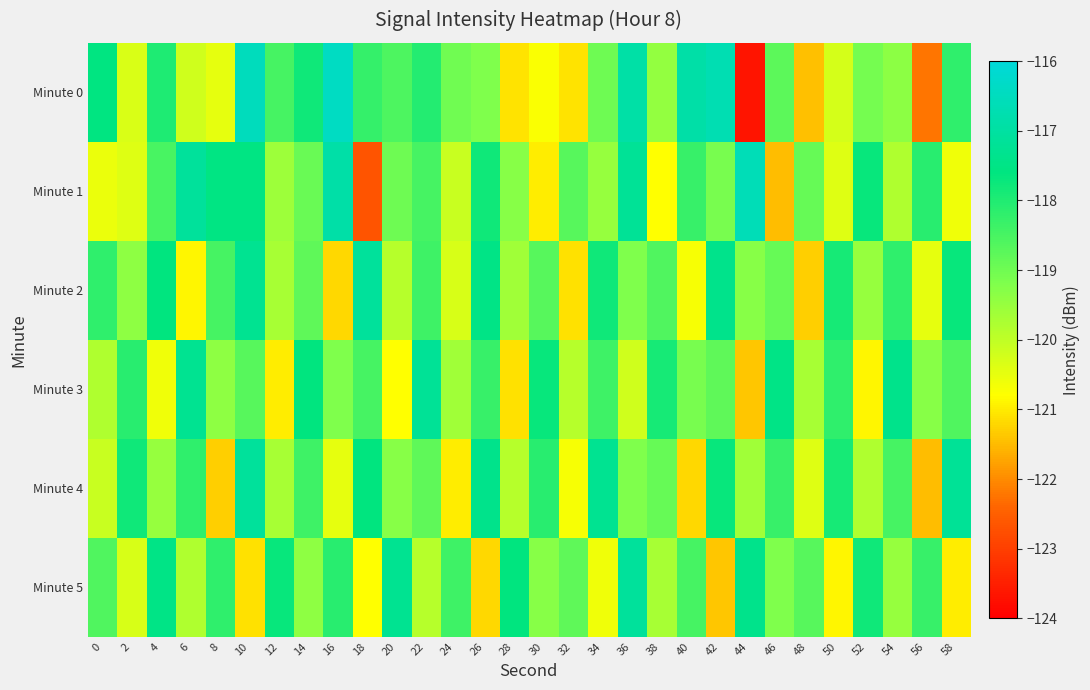

Reading right to left, transcribe all the data shown in this chart.

Minute 0: 58=-118.2	56=-122.2	54=-119.4	52=-119.1	50=-120.3	48=-121.5	46=-118.8	44=-123.7	42=-116.7	40=-116.9	38=-119.5	36=-116.9	34=-119.0	32=-121.1	30=-120.7	28=-121.1	26=-119.2	24=-119.0	22=-118.1	20=-118.6	18=-118.3	16=-116.4	14=-117.8	12=-118.5	10=-116.5	8=-120.5	6=-120.2	4=-118.0	2=-120.3	0=-117.6
Minute 1: 58=-120.6	56=-118.1	54=-119.8	52=-117.7	50=-120.4	48=-118.9	46=-121.5	44=-116.6	42=-119.1	40=-118.3	38=-120.8	36=-117.2	34=-119.5	32=-118.7	30=-121.0	28=-119.3	26=-117.8	24=-120.1	22=-118.5	20=-119.0	18=-122.7	16=-116.9	14=-118.9	12=-119.6	10=-117.5	8=-117.5	6=-117.1	4=-118.5	2=-120.4	0=-120.5
Minute 2: 58=-117.7	56=-120.5	54=-118.2	52=-119.5	50=-117.9	48=-121.3	46=-118.9	44=-119.3	42=-117.4	40=-120.7	38=-118.6	36=-119.2	34=-117.8	32=-121.1	30=-118.7	28=-119.6	26=-117.5	24=-120.3	22=-118.4	20=-119.9	18=-117.1	16=-121.2	14=-118.8	12=-119.7	10=-117.3	8=-118.5	6=-120.9	4=-117.6	2=-119.4	0=-118.2
Minute 3: 58=-118.6	56=-119.3	54=-117.4	52=-120.9	50=-118.2	48=-119.7	46=-117.5	44=-121.4	42=-118.8	40=-119.1	38=-117.9	36=-120.2	34=-118.4	32=-119.9	30=-117.7	28=-121.1	26=-118.3	24=-119.6	22=-117.2	20=-120.8	18=-118.5	16=-119.2	14=-117.6	12=-121.0	10=-118.7	8=-119.4	6=-117.3	4=-120.6	2=-118.1	0=-119.8
Minute 4: 58=-117.2	56=-121.5	54=-118.5	52=-119.8	50=-117.9	48=-120.4	46=-118.3	44=-119.6	42=-117.7	40=-121.2	38=-118.9	36=-119.2	34=-117.3	32=-120.7	30=-118.1	28=-119.9	26=-117.4	24=-121.0	22=-118.8	20=-119.3	18=-117.6	16=-120.5	14=-118.4	12=-119.7	10=-117.1	8=-121.3	6=-118.2	4=-119.5	2=-117.8	0=-120.1
Minute 5: 58=-121.0	56=-118.3	54=-119.5	52=-117.8	50=-120.9	48=-118.7	46=-119.2	44=-117.4	42=-121.4	40=-118.5	38=-119.7	36=-117.1	34=-120.6	32=-118.8	30=-119.3	28=-117.6	26=-121.2	24=-118.4	22=-119.9	20=-117.3	18=-120.8	16=-118.1	14=-119.4	12=-117.7	10=-121.1	8=-118.2	6=-119.8	4=-117.5	2=-120.3	0=-118.6